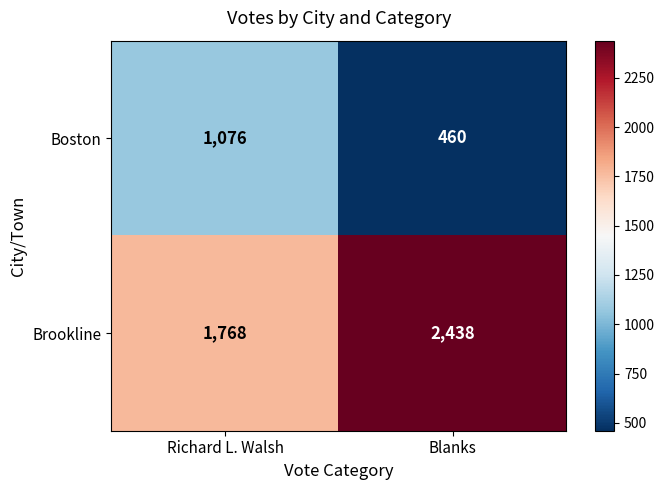

Which series has the largest range (max minus min)?

Brookline